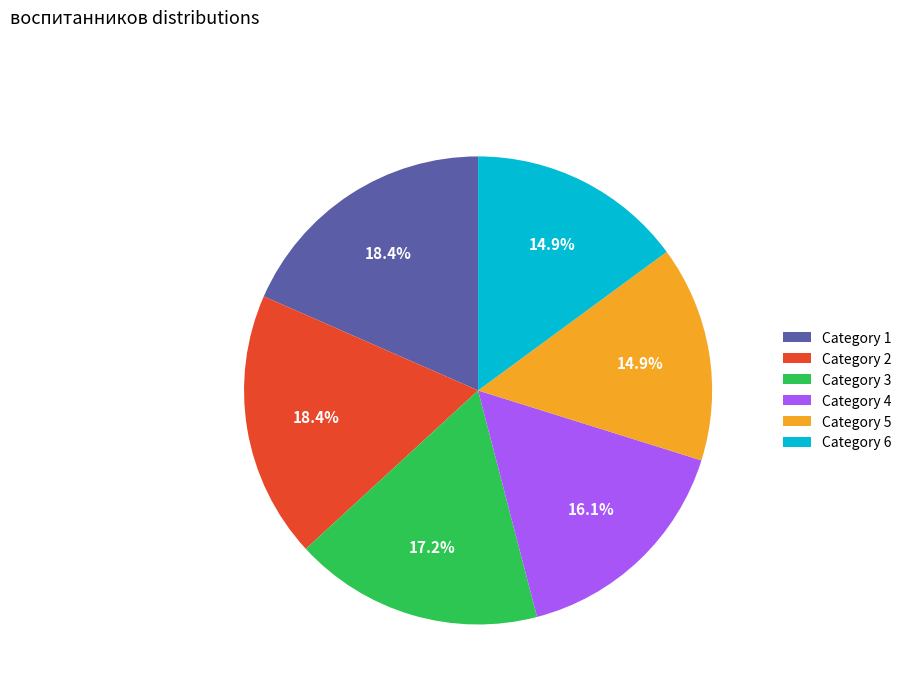

What is the ratio of the value at Category 6 to the value at Category 3?

0.9